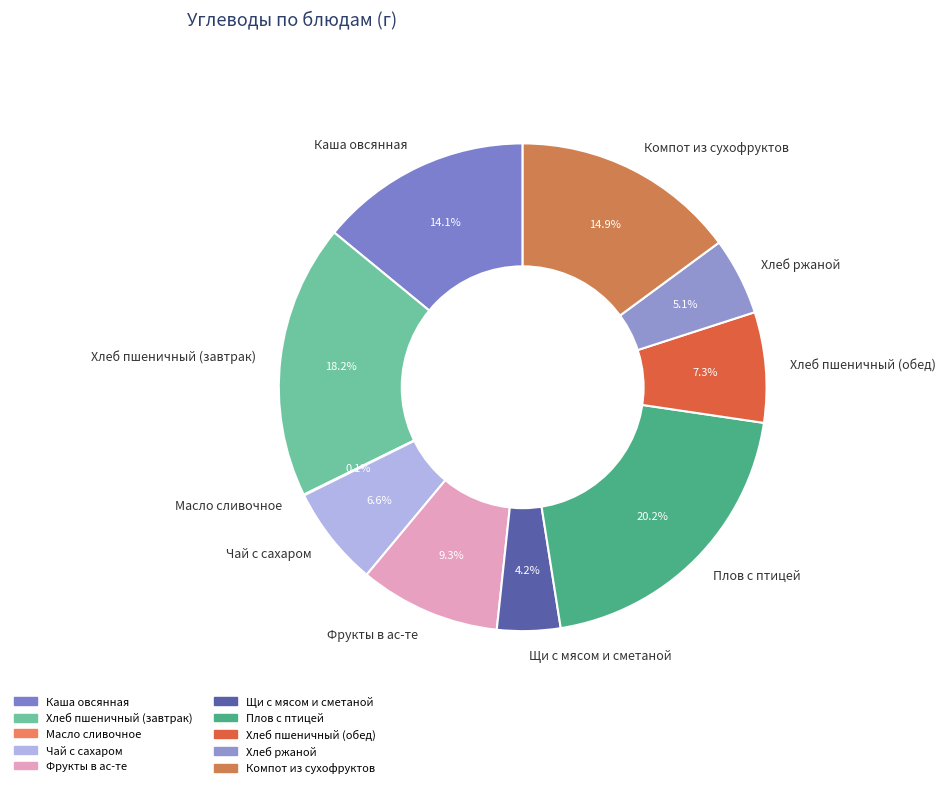

What is the largest slice in the pie chart?

Плов с птицей